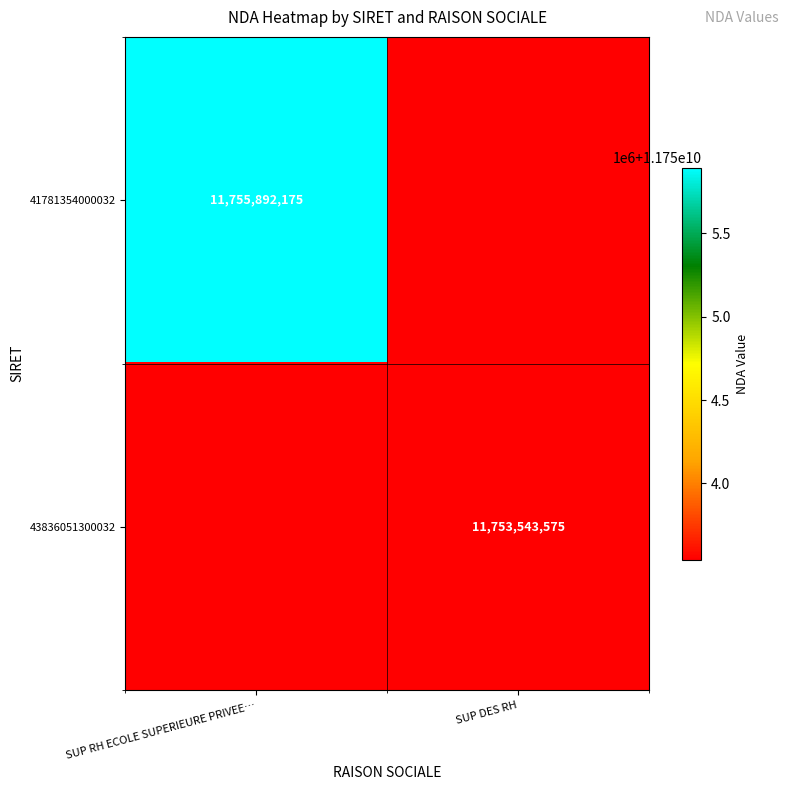

True or false: 43836051300032 has a value of 6820770319 at SUP DES RH.

False